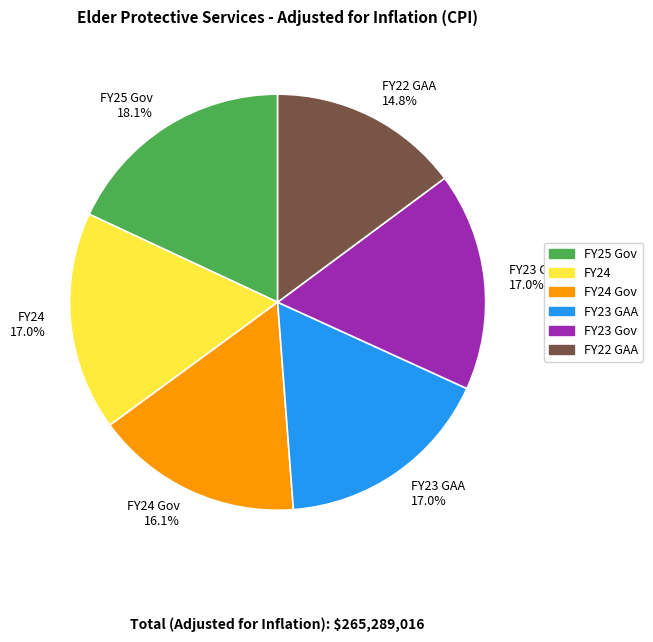

Do FY23 GAA and FY22 GAA together represent more than half of the pie?

No